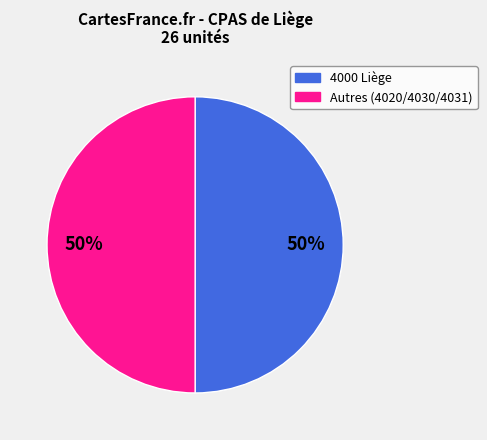

Approximately how many times larger is the value at Autres (4020/4030/4031) compared to 4000 Liège?

1.0